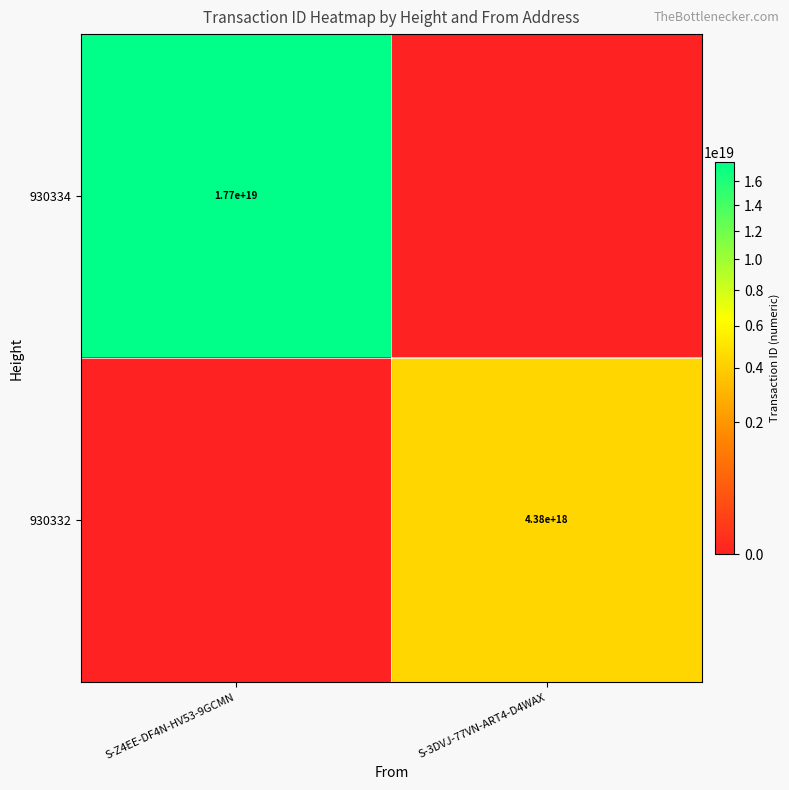

At how many categories does at least one series exceed 8048757179208479744?

1